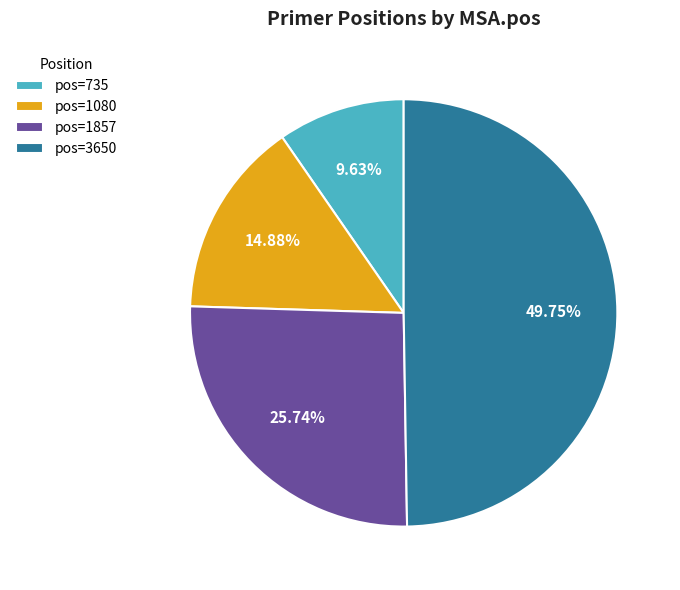

Approximately how many times larger is the value at pos=1080 compared to pos=735?

1.5